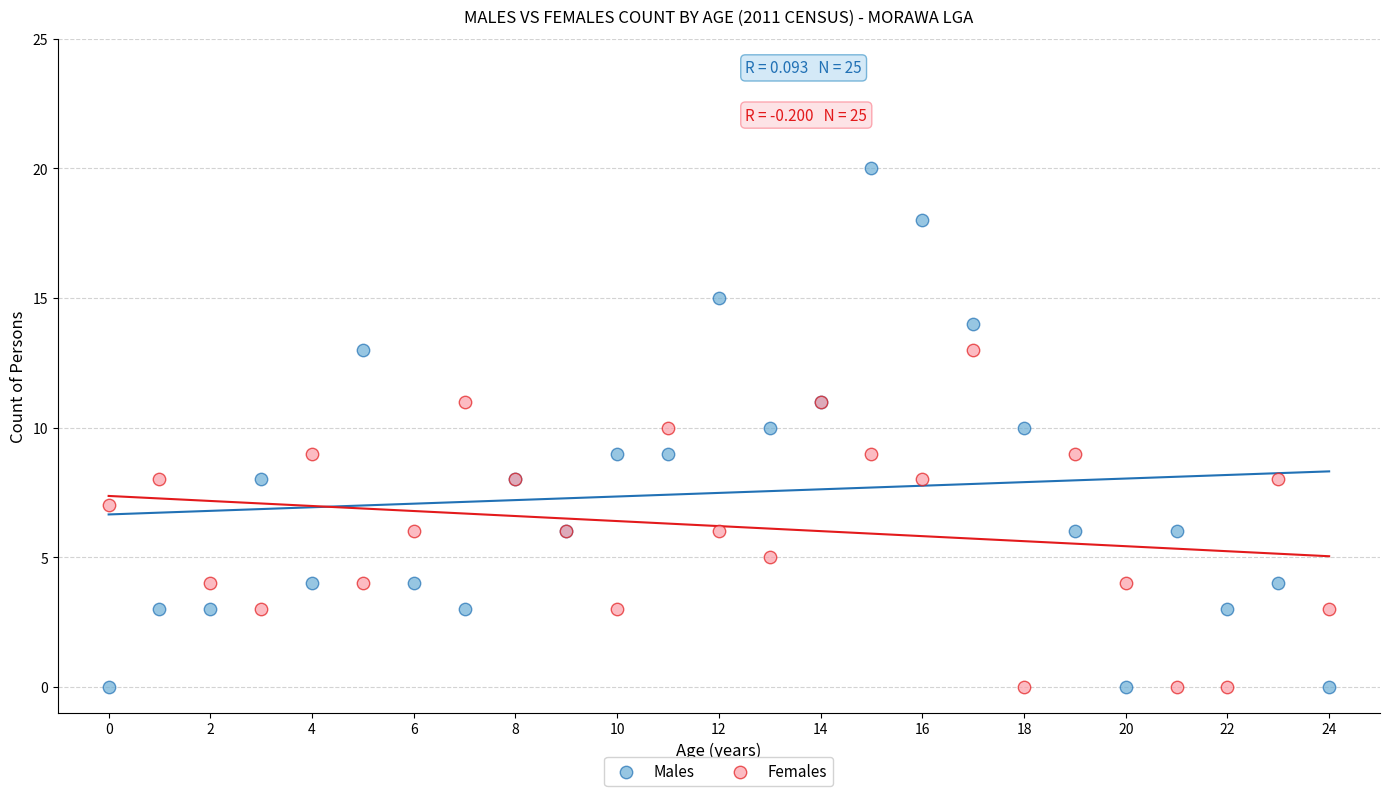

Which series has the widest spread of Y values?

Males